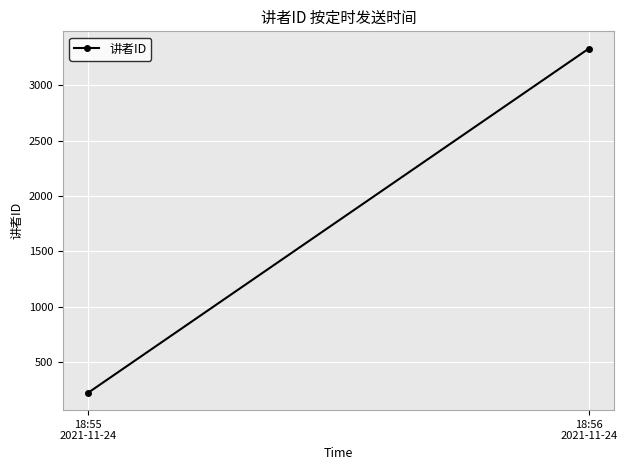

Rank the categories by value from highest to lowest.

18:56
2021-11-24, 18:55
2021-11-24